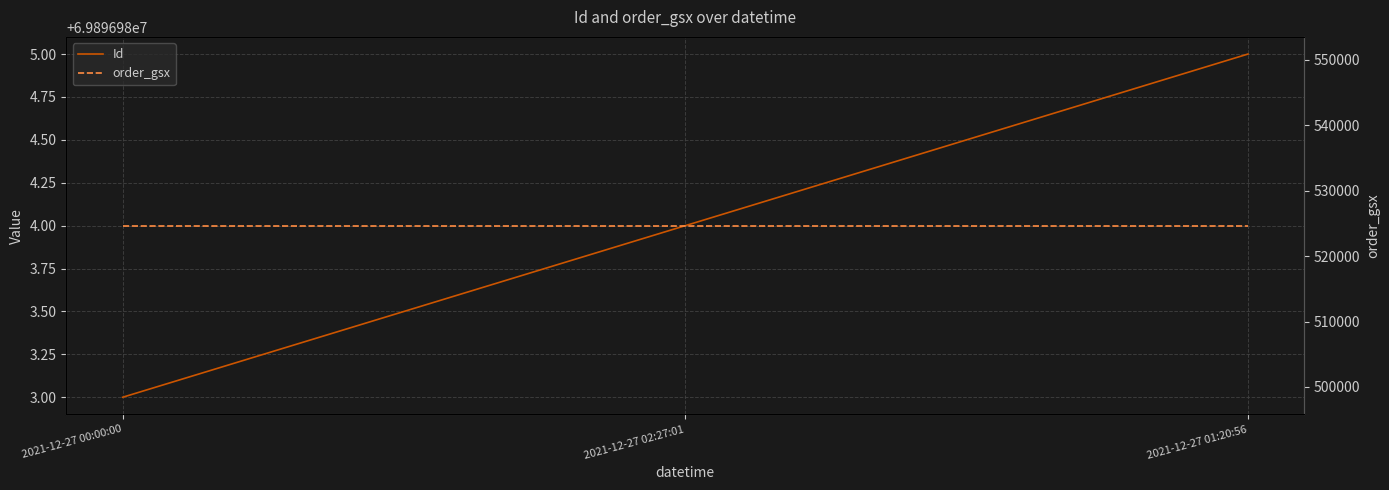

At 2021-12-27 02:27:01, list the series in order from smallest to largest.

order_gsx, Id